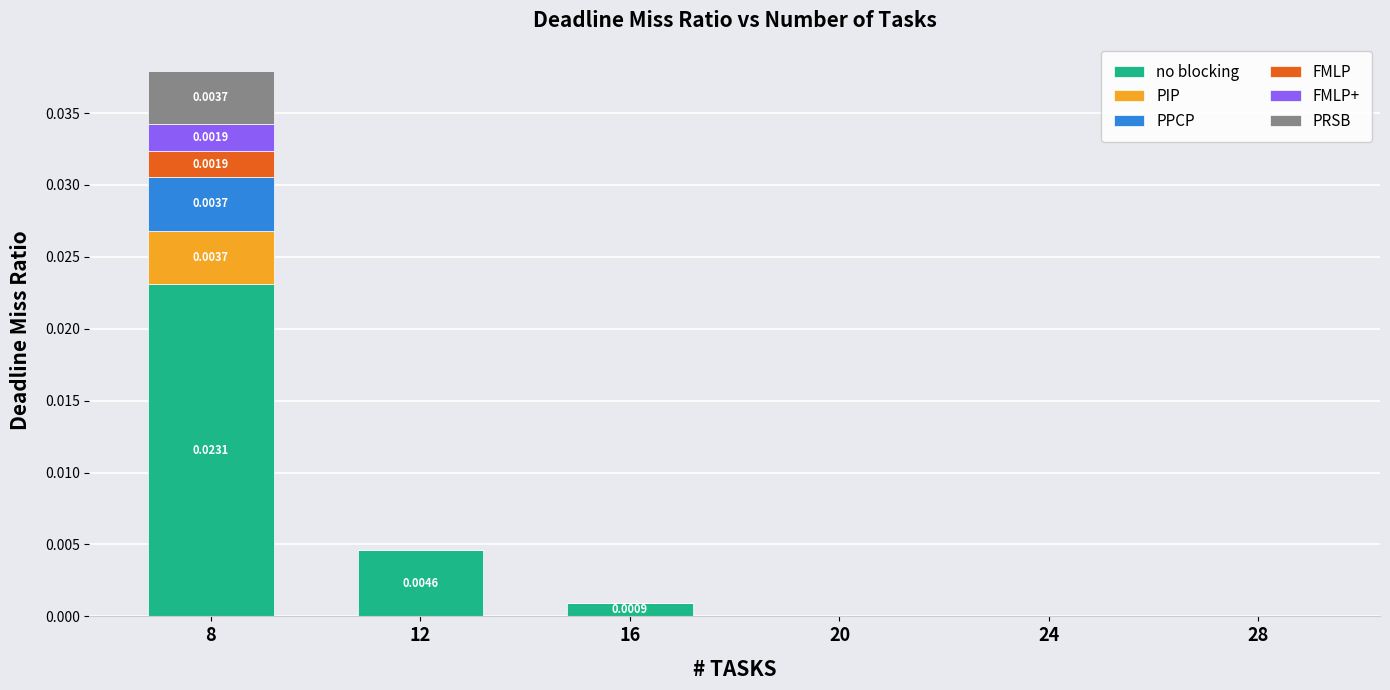

At which category is the sum across all series the highest?

8